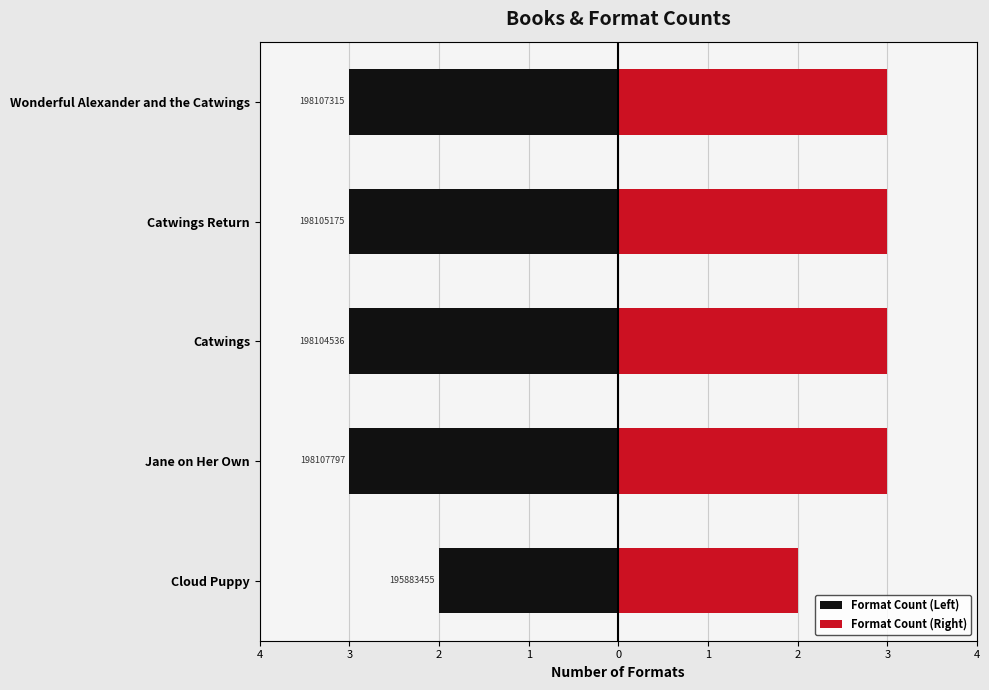

Is the value of Format Count (Right) at Catwings Return greater than the value of Format Count (Left) at Catwings Return?

Yes